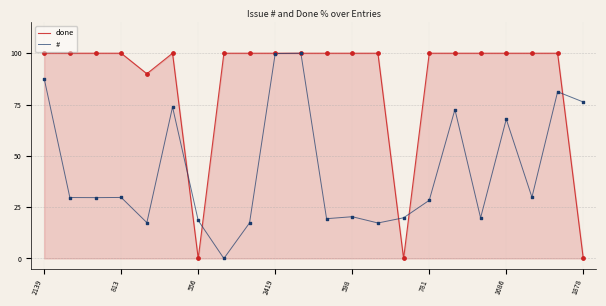

Which series has the widest spread of values?

done